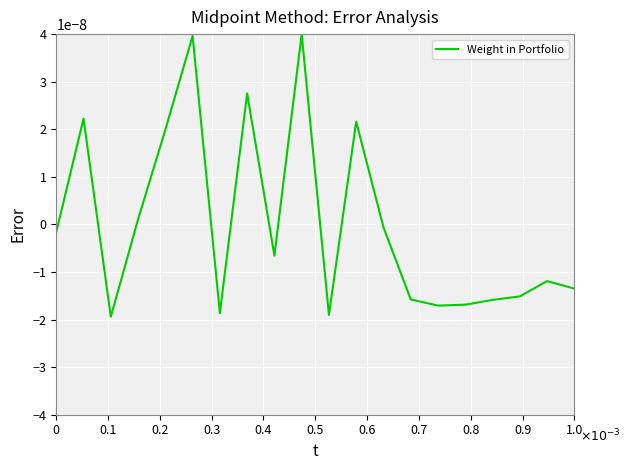

True or false: the data has more than 2 interior local peaks.

True